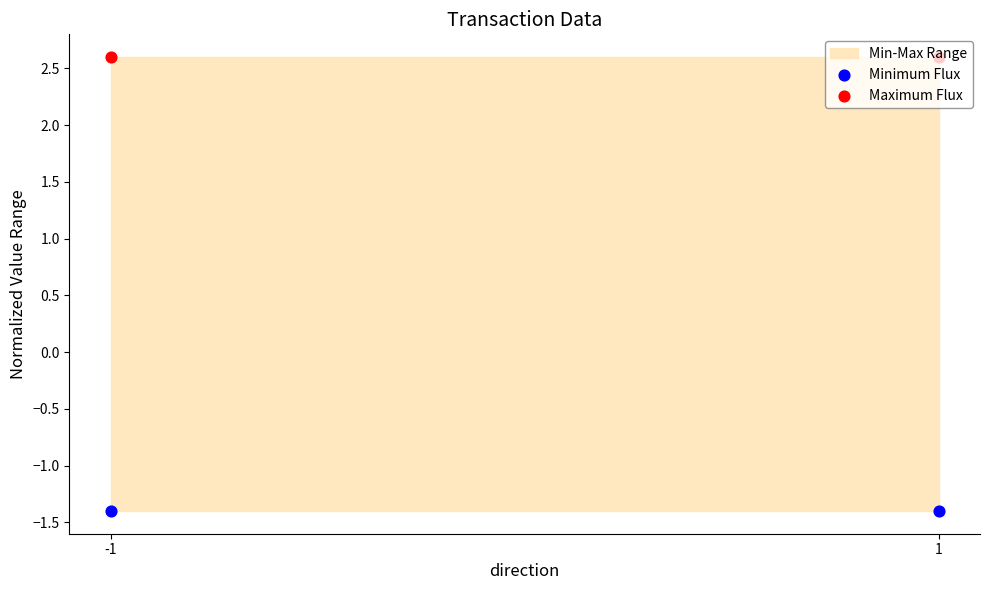

Which series has the widest spread of Y values?

Minimum Flux